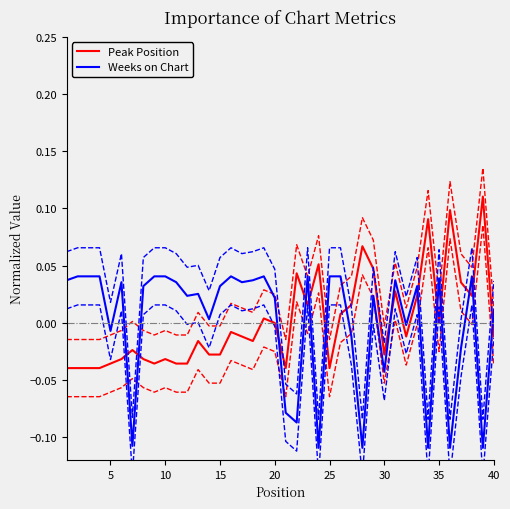

Which series has the widest spread of values?

Peak Position